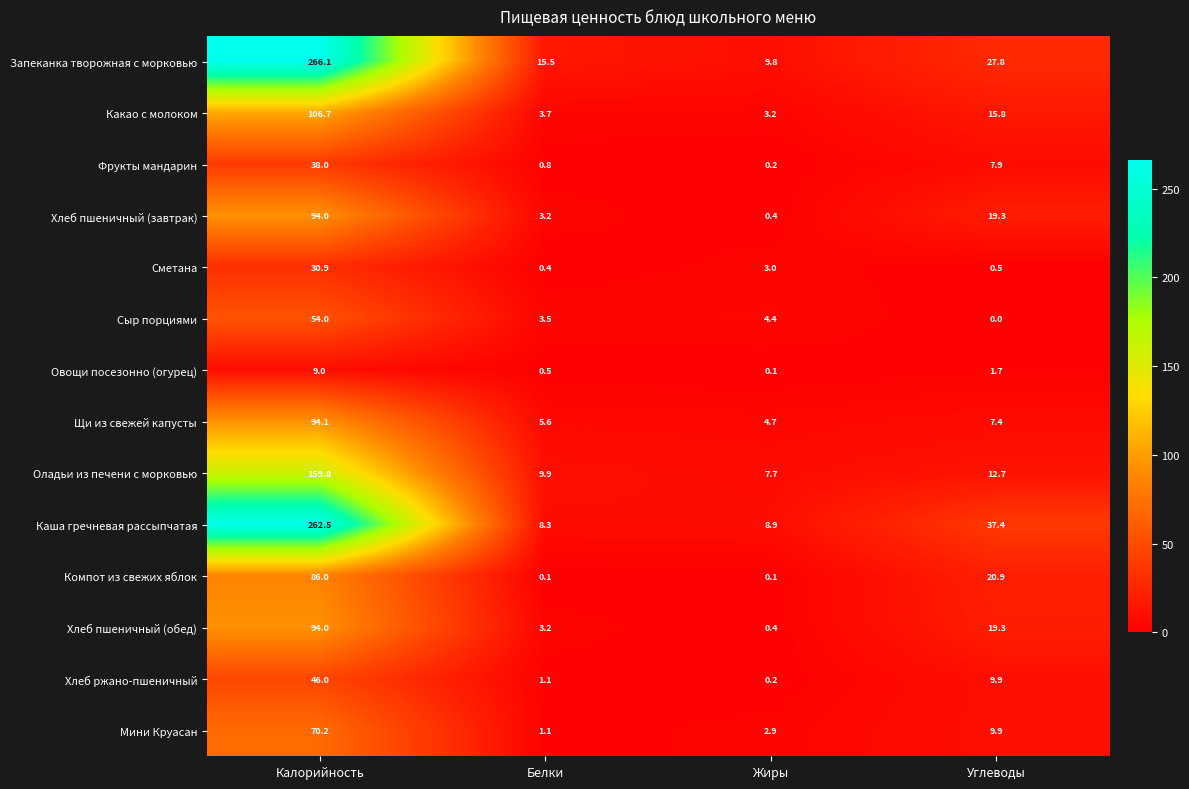

What is the difference between the highest and lowest values at Углеводы?

37.4